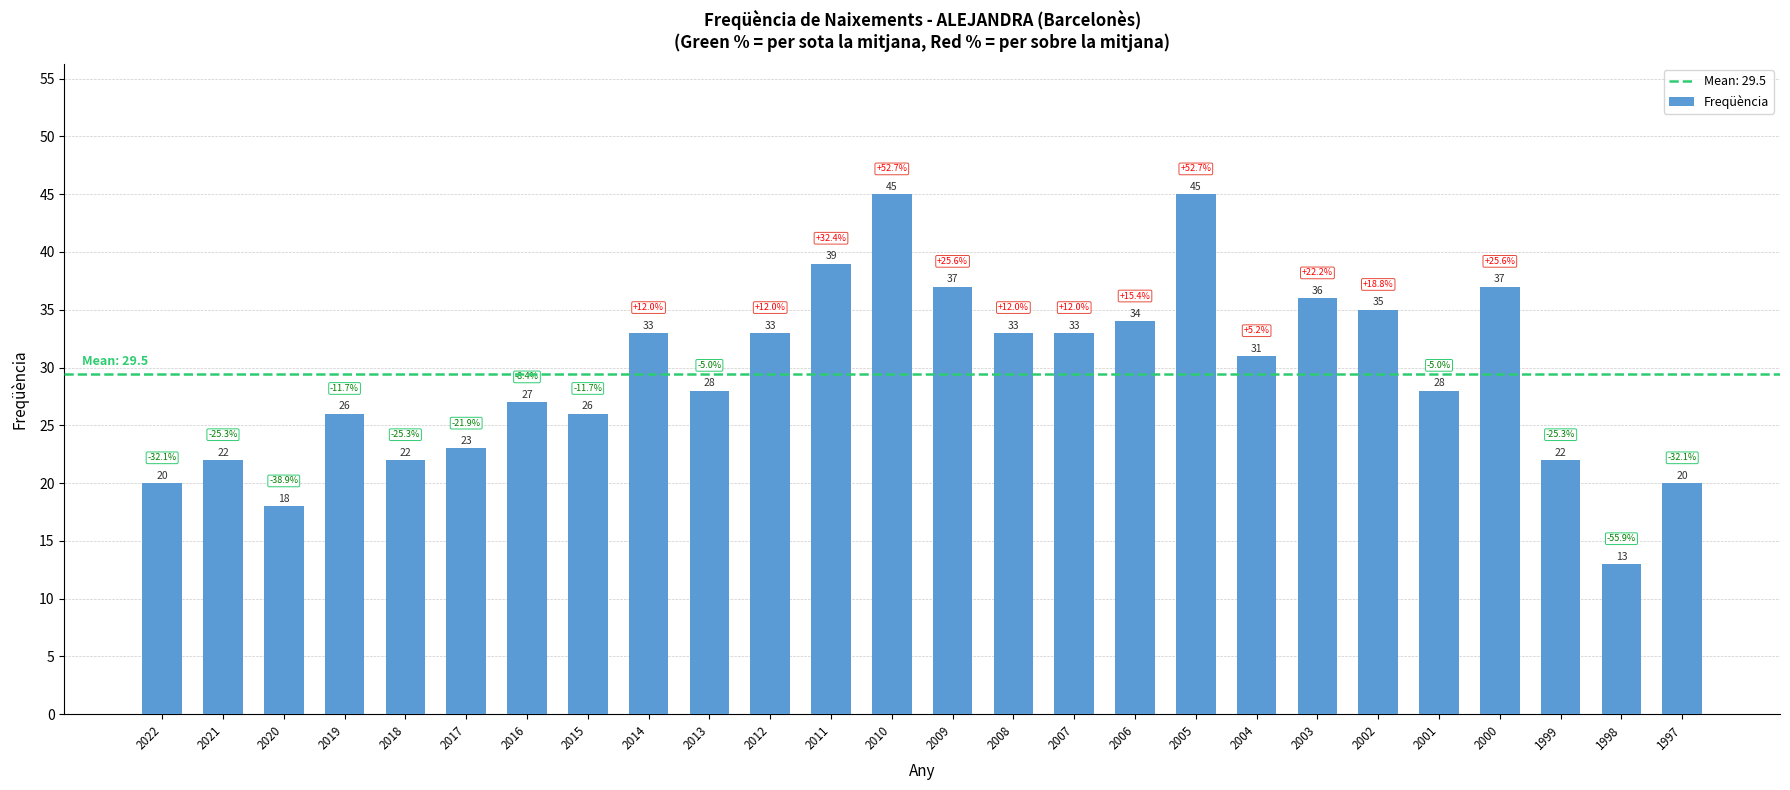

Reading left to right, list all the values displayed in this chart.

20	22	18	26	22	23	27	26	33	28	33	39	45	37	33	33	34	45	31	36	35	28	37	22	13	20